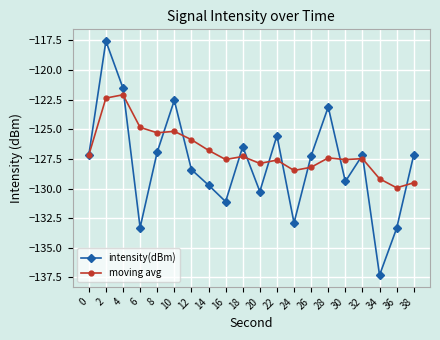

What is the minimum value shown in the chart?

-137.3